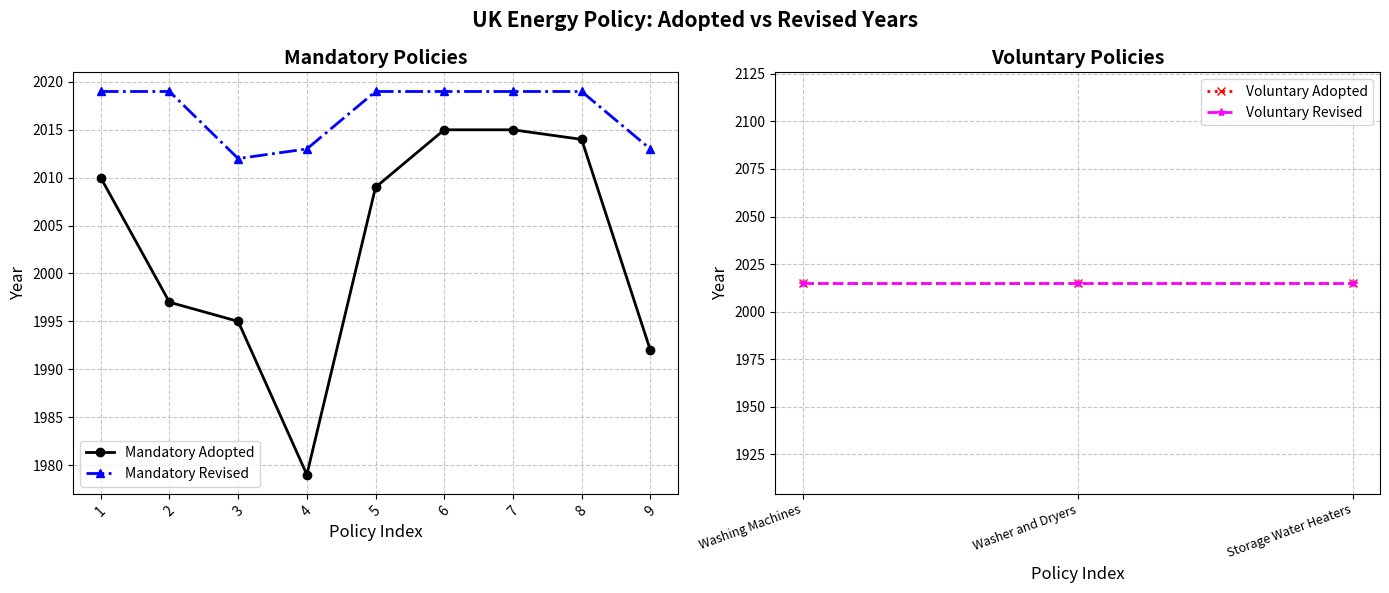

True or false: the data shows 629 at 2.

False